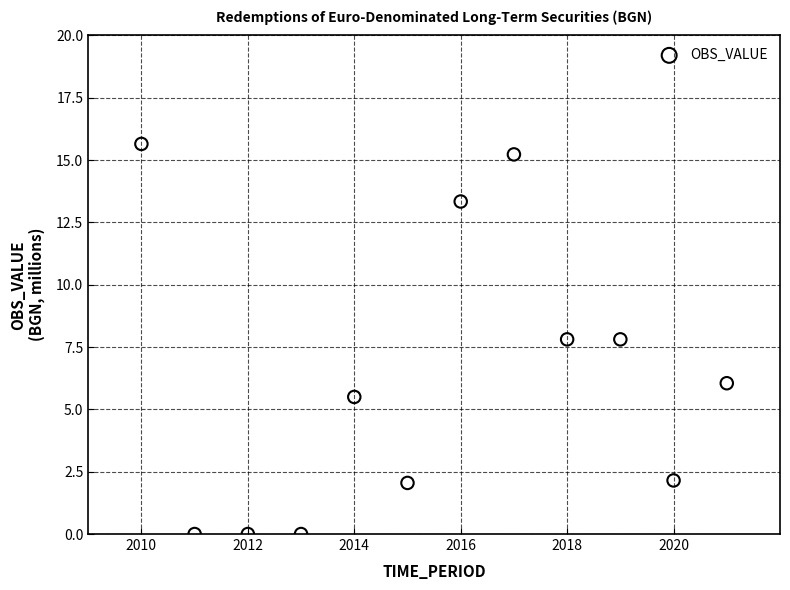

What is the average X value?

2015.5